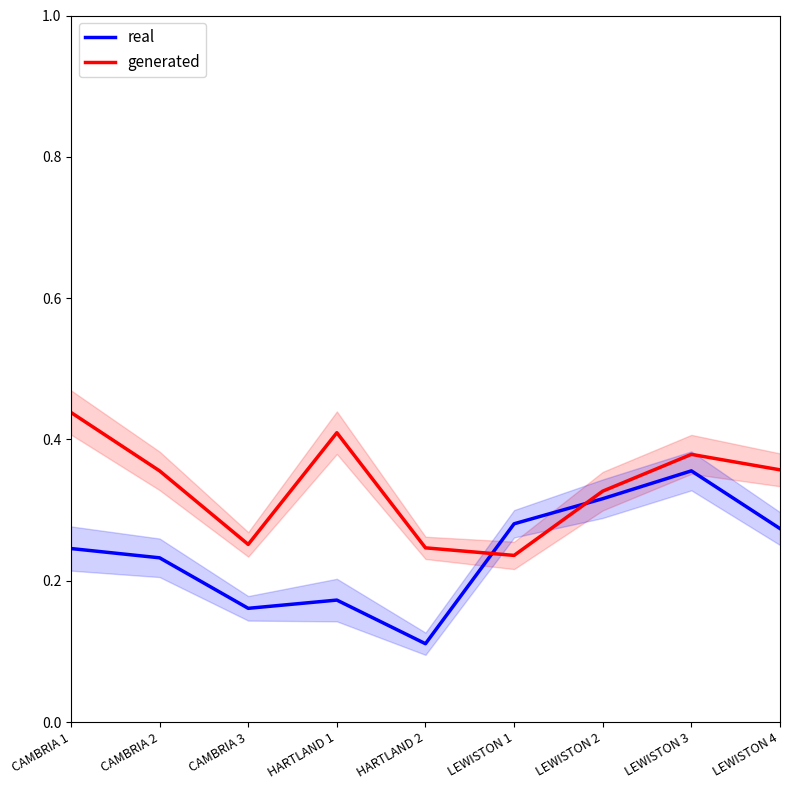

What is the label of the 2nd point from the right?

LEWISTON 3